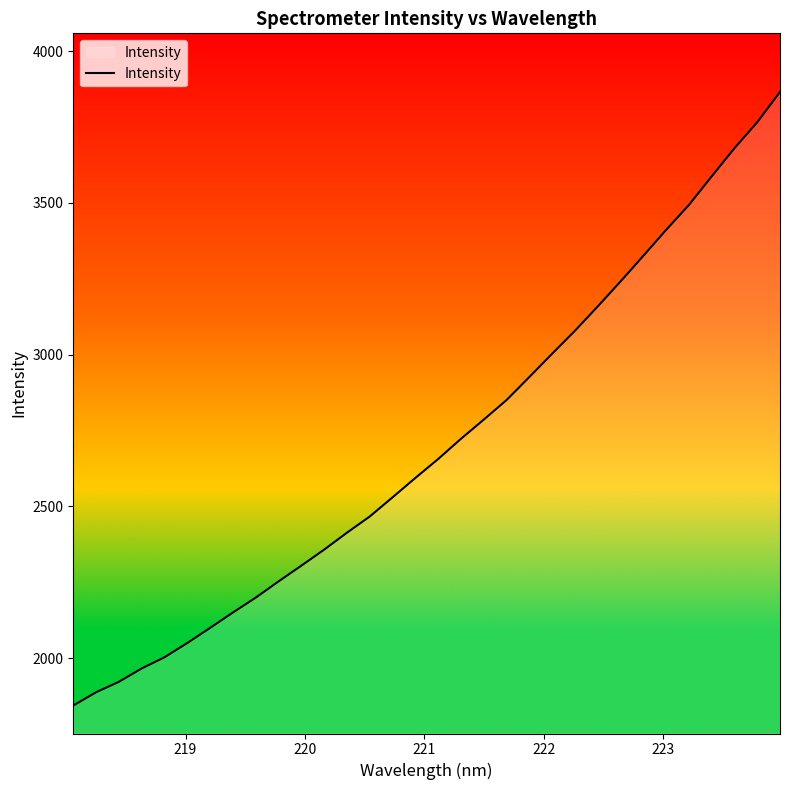

What is the difference between the maximum and minimum values?

2021.5